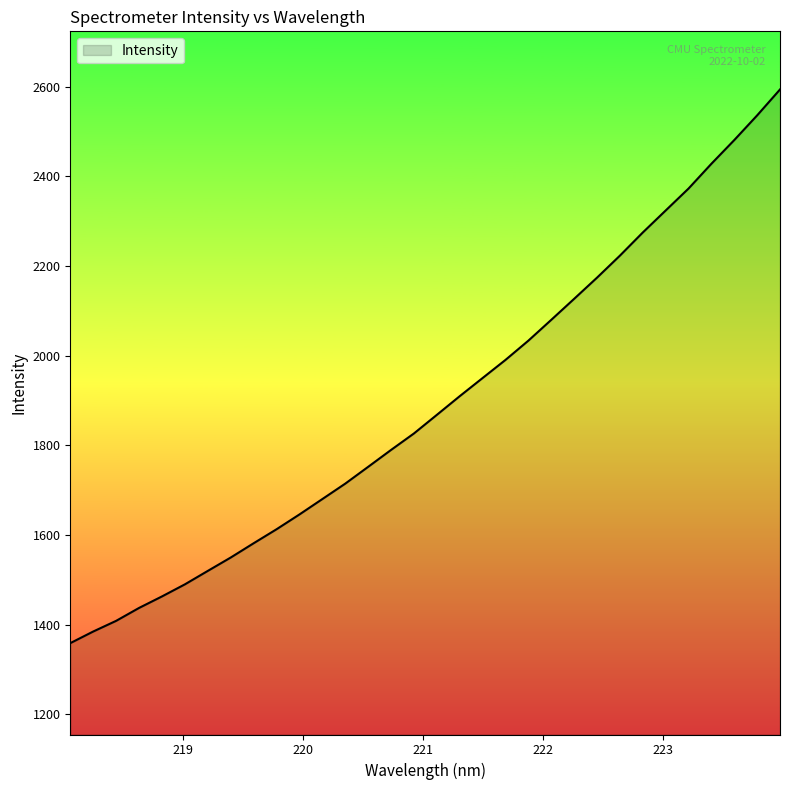

Reading left to right, extract all data points from this chart.

1358.4	1384.4	1408.2	1437.0	1462.6	1489.6	1519.6	1549.4	1581.2	1612.4	1645.5	1679.8	1714.2	1751.7	1789.4	1826.1	1867.6	1909.3	1949.8	1990.2	2033.2	2079.6	2126.4	2173.7	2222.8	2274.4	2323.4	2372.4	2427.7	2480.6	2535.6	2593.4